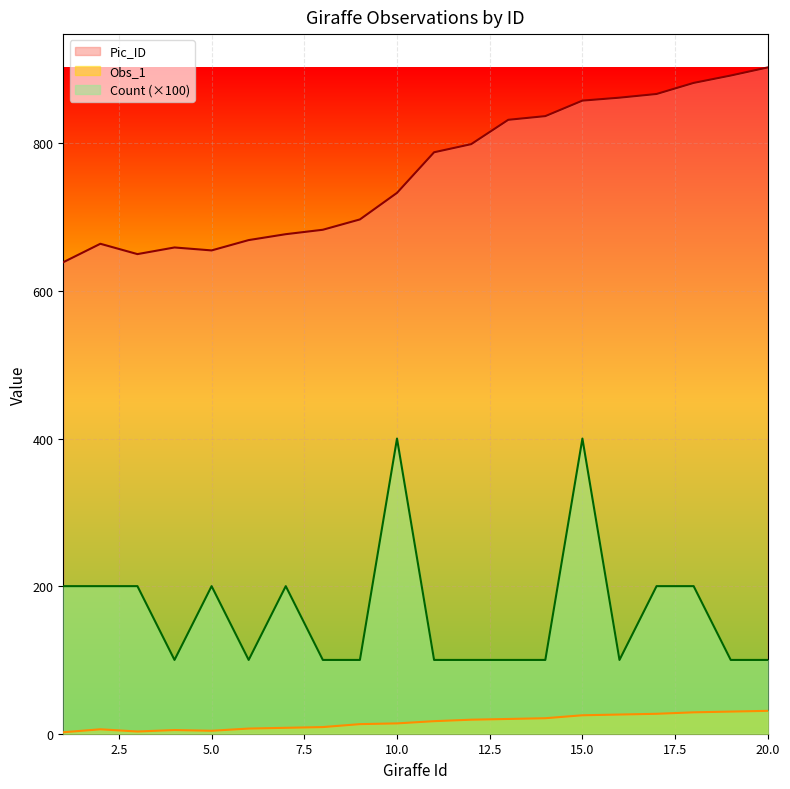

At which label does Obs_1 reach its minimum?

1